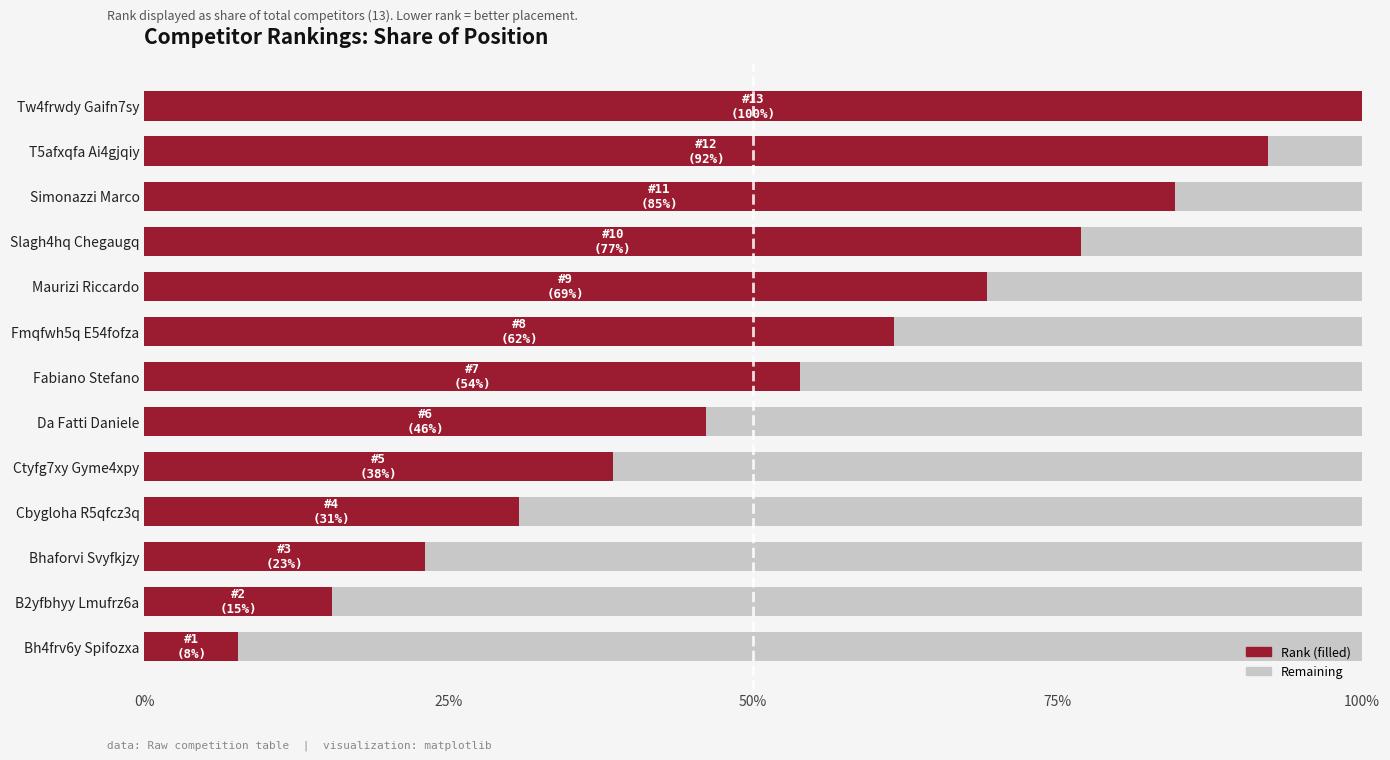

Does the chart contain any negative values?

No